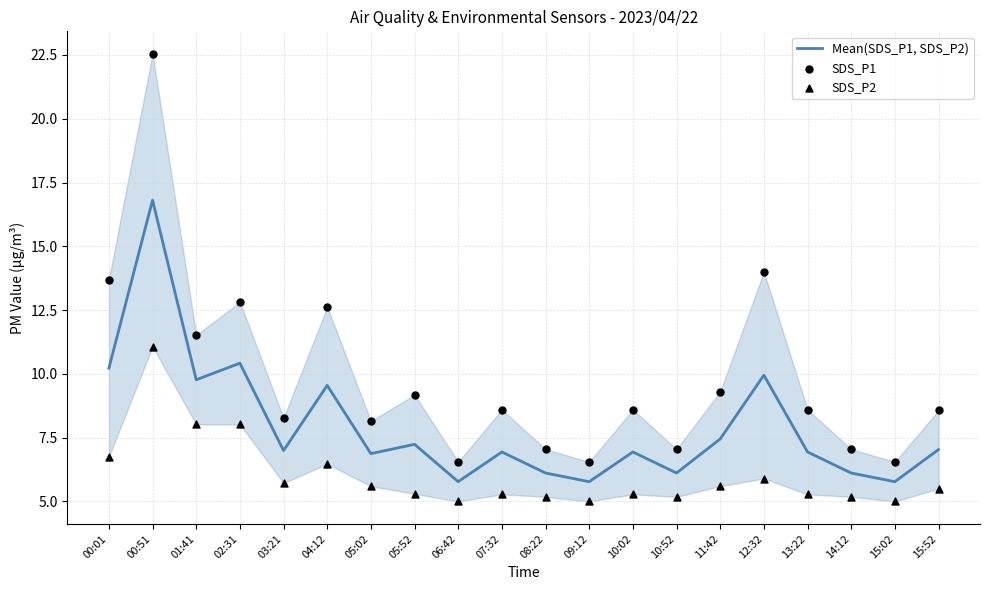

What are all the series names shown in the legend?

Mean(SDS_P1, SDS_P2), SDS_P1, SDS_P2